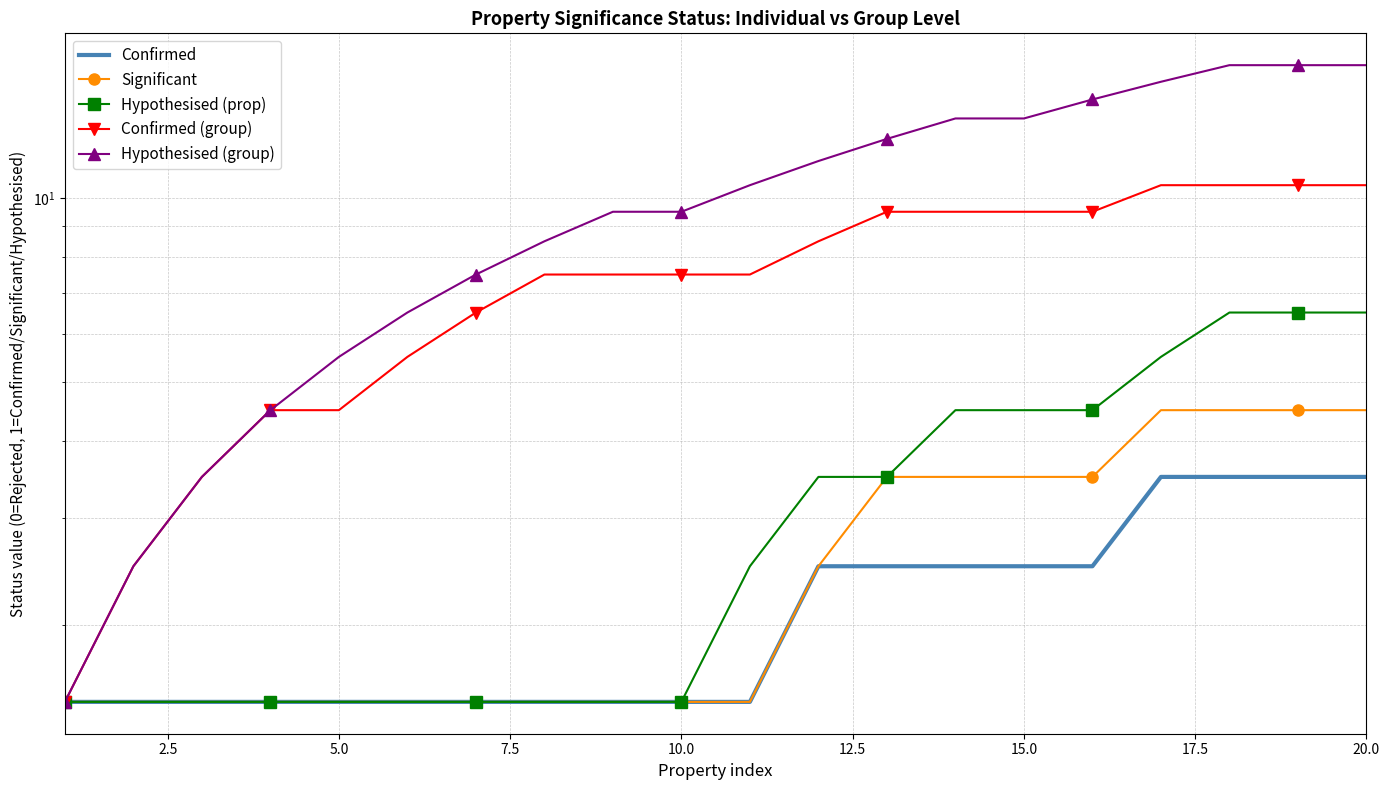

True or false: Confirmed and Hypothesised (group) intersect in this chart.

False